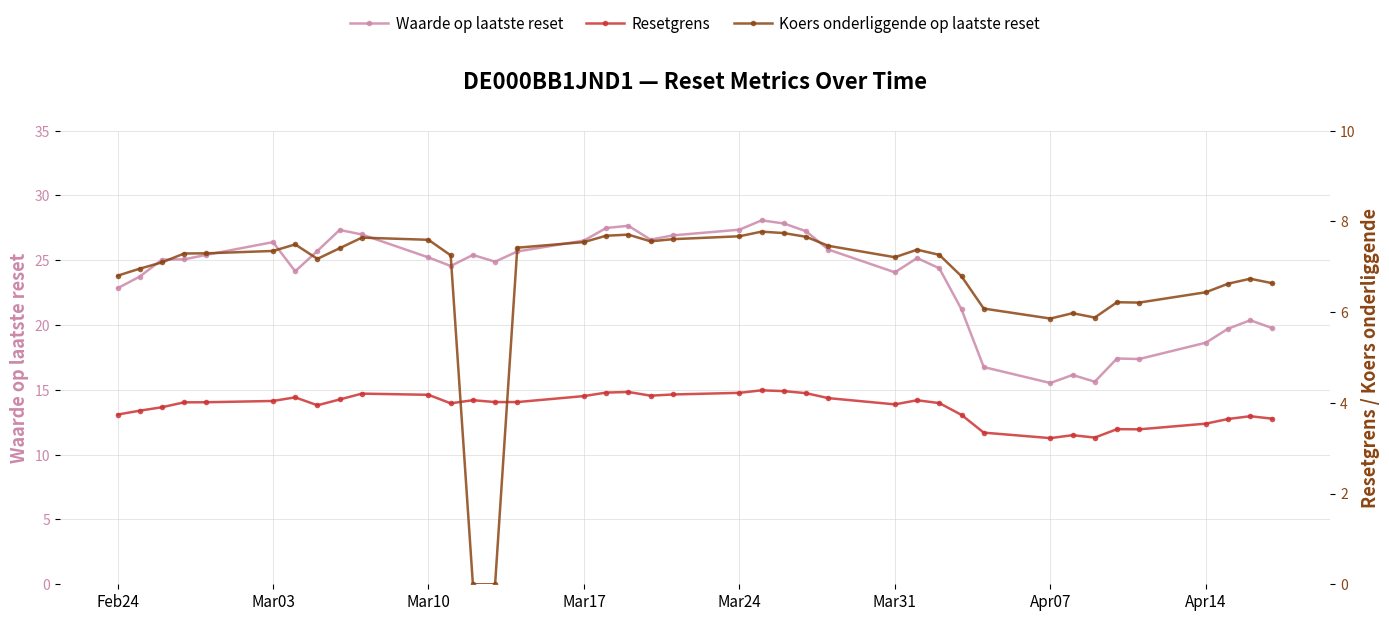

What position from the left is Mar24?

21